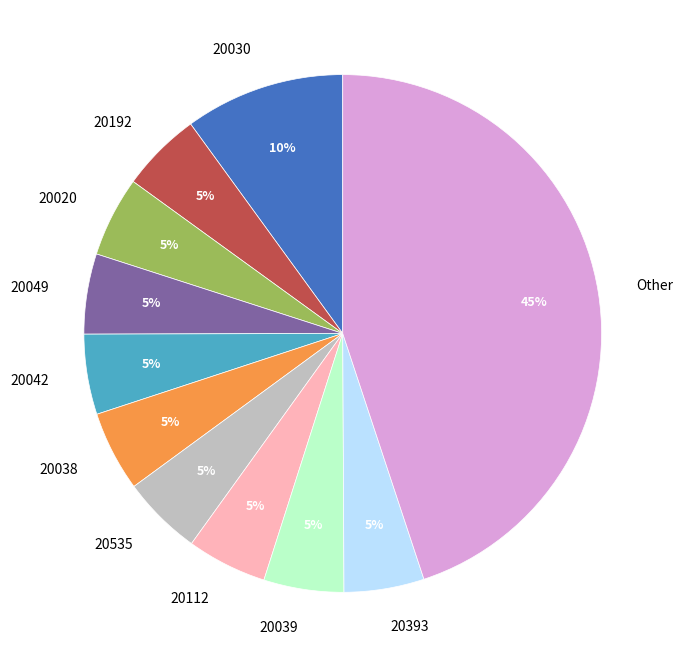

Do 20535 and 20192 together represent more than half of the pie?

No